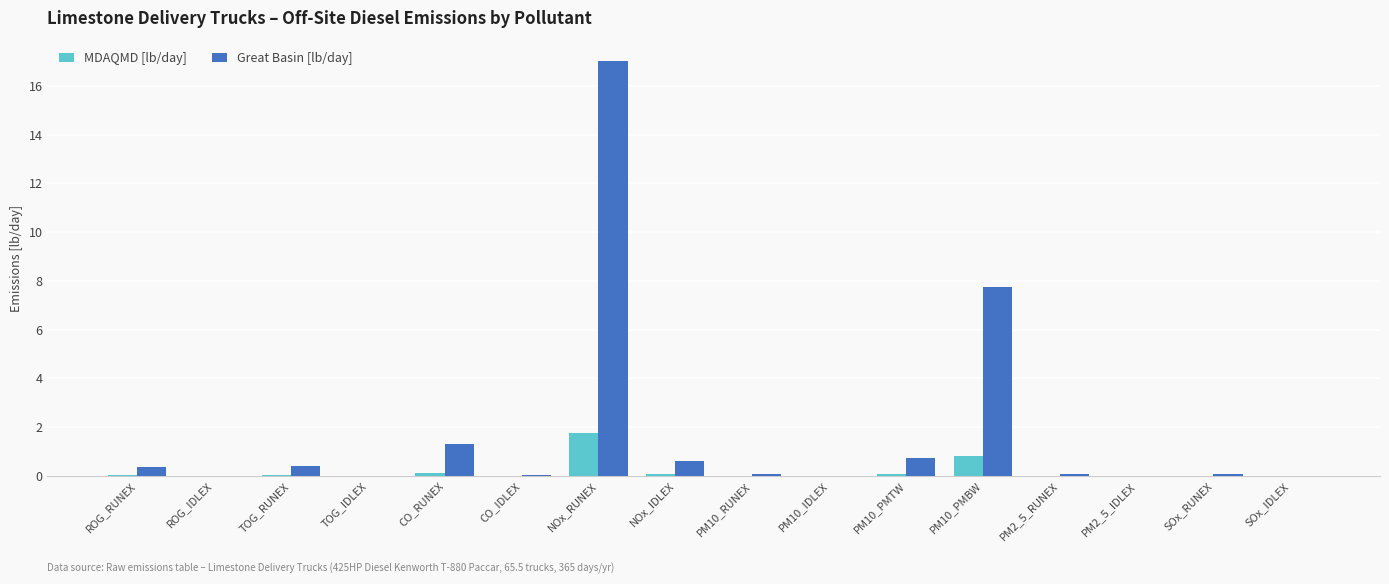

Which series has the largest total across all categories?

Great Basin [lb/day]